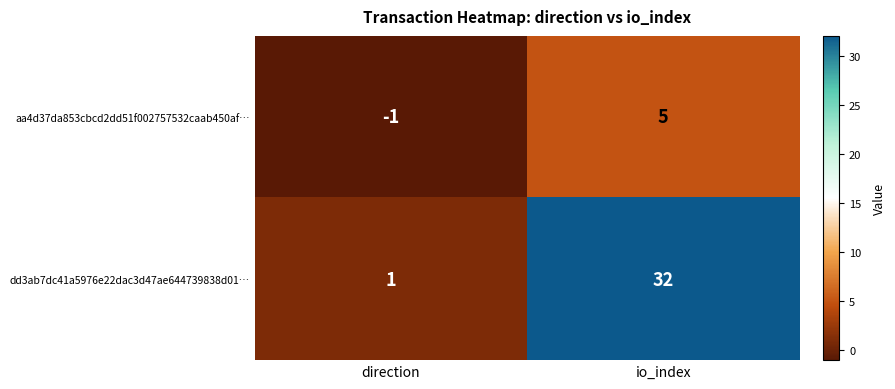

At which label is dd3ab7dc41a5976e22dac3d47ae644739838d01… closest to 16?

direction